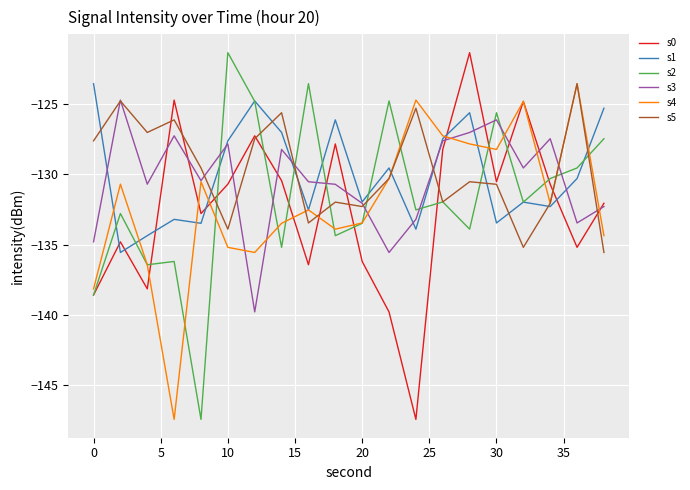

After their last crossing, which series has the higher values: s1 or s0?

s1